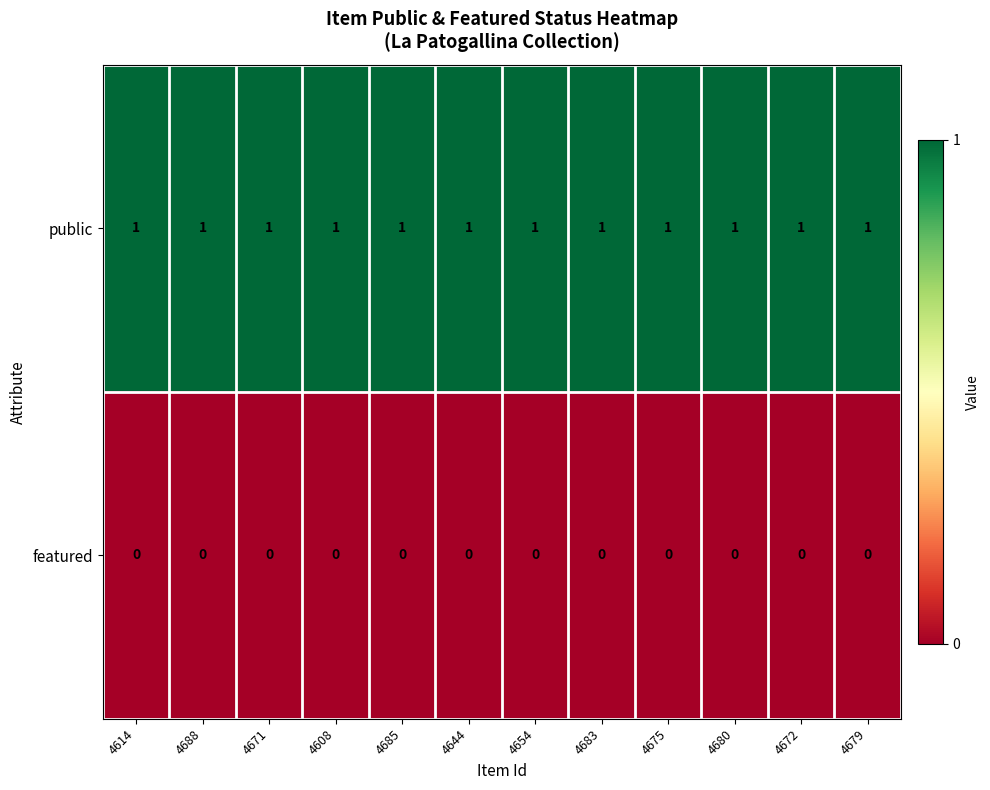

The public series shows 1 at 4644. True or false?

True